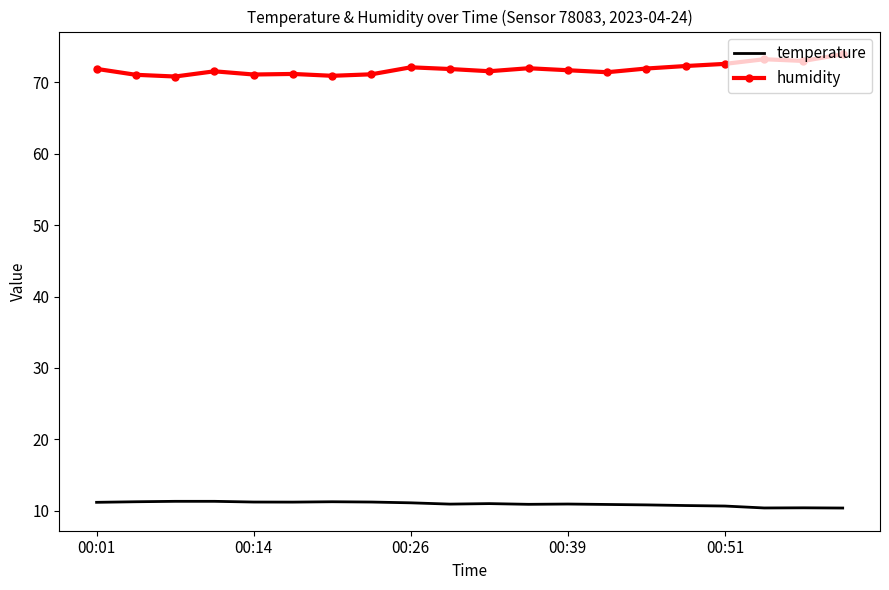

Rank the series by their average value, from highest to lowest.

humidity, temperature